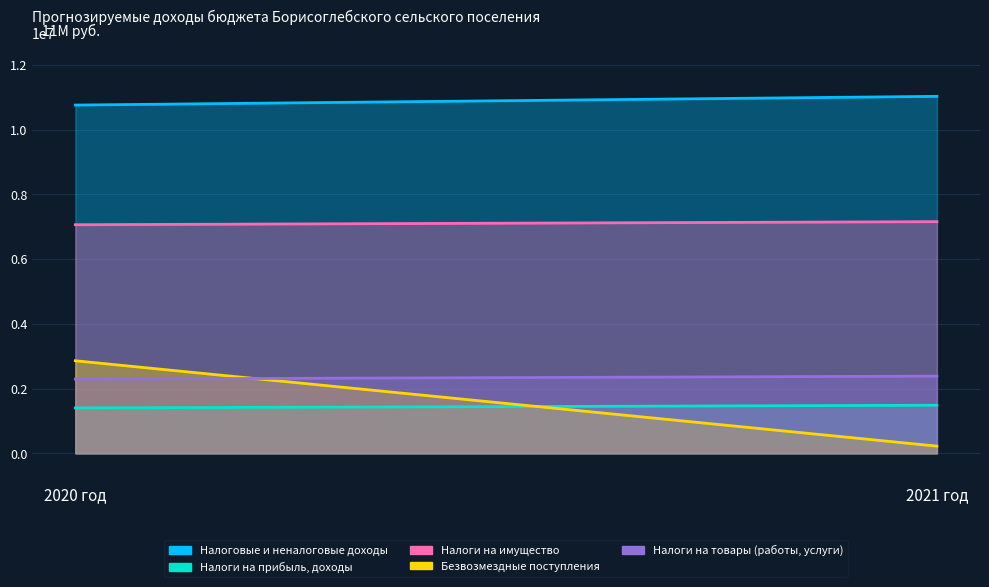

What is the difference between the maximum and minimum values in the Налоги на прибыль, доходы series?

83000.0